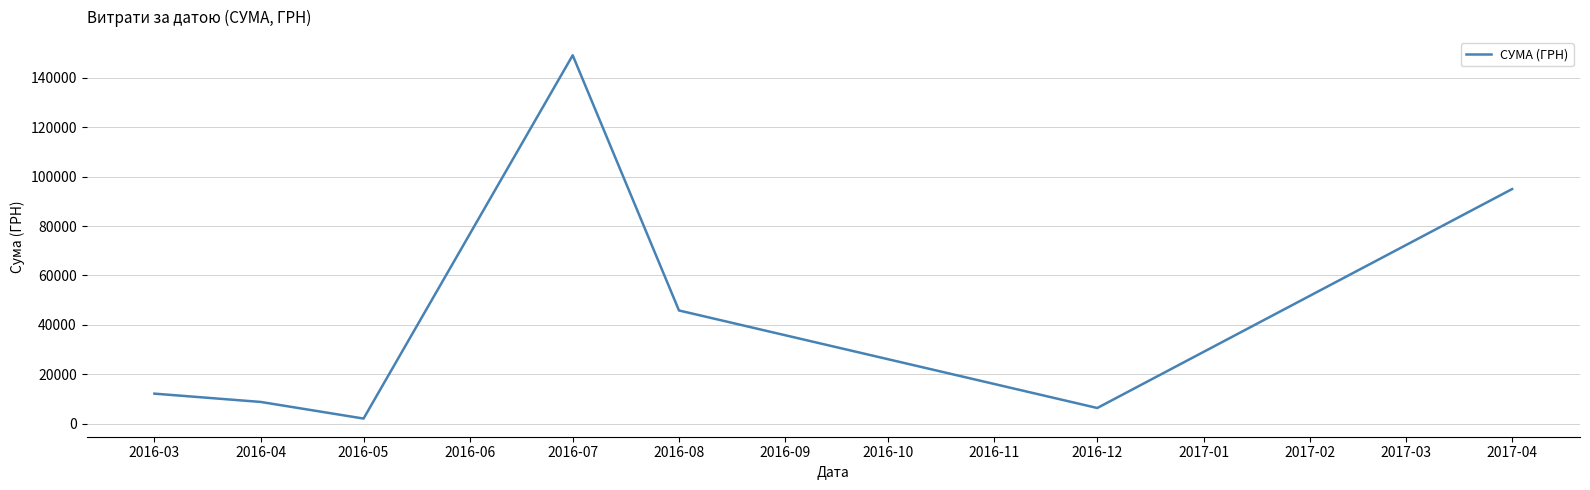

Reading left to right, transcribe all the data shown in this chart.

12102.6	8740.4	2009.2	149167.2	45793.7	6285.0	94974.0